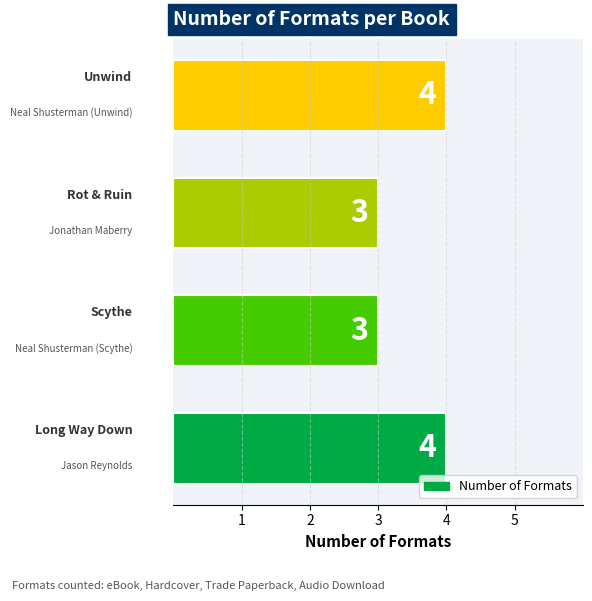

Reading bottom to top, extract all data points from this chart.

4	3	3	4